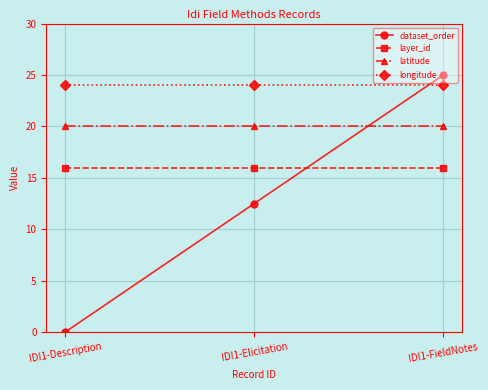

What position from the left is IDI1-FieldNotes?

3